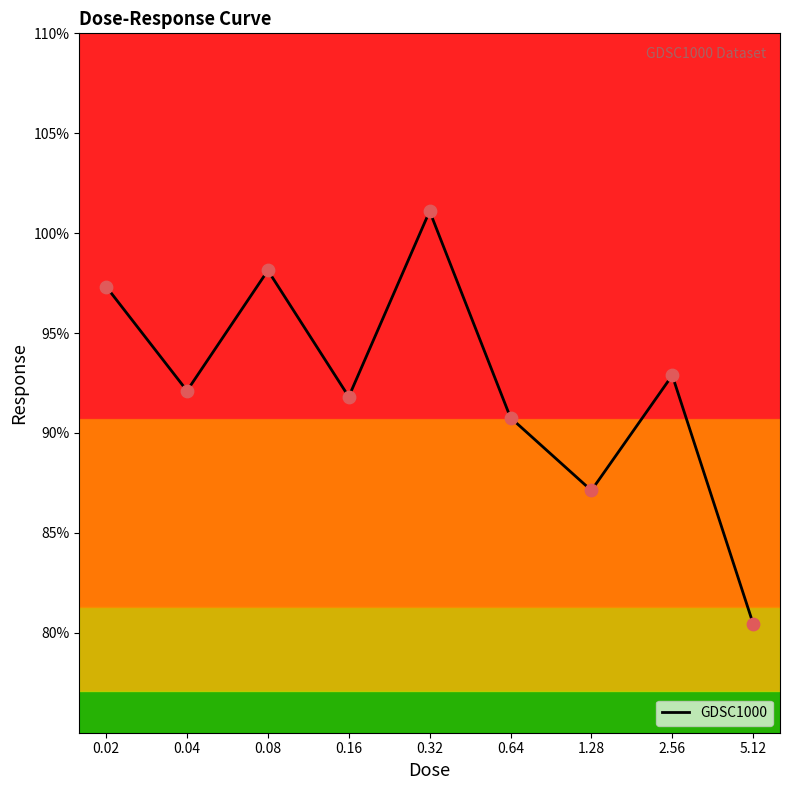

What is the ratio of the value at 0.04 to the value at 2.56?

1.0